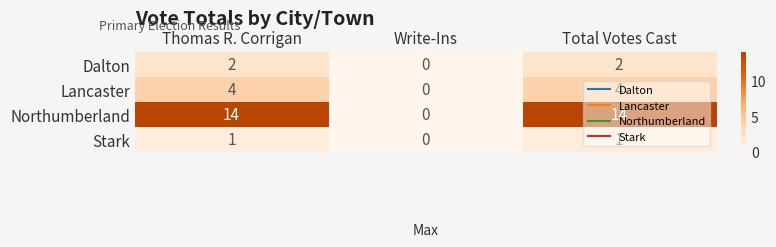

What is the spread (max minus min) of values at Total Votes Cast?

13